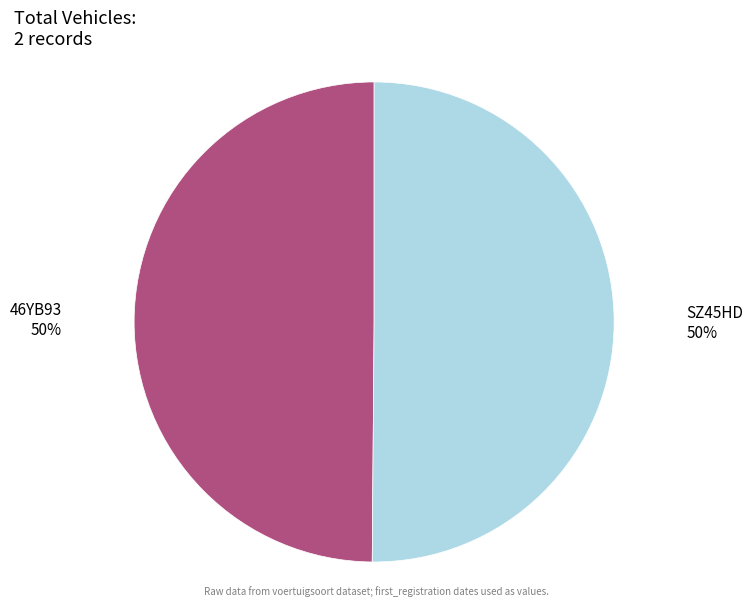

The 46YB93 50% slice represents 43% of the pie. True or false?

False